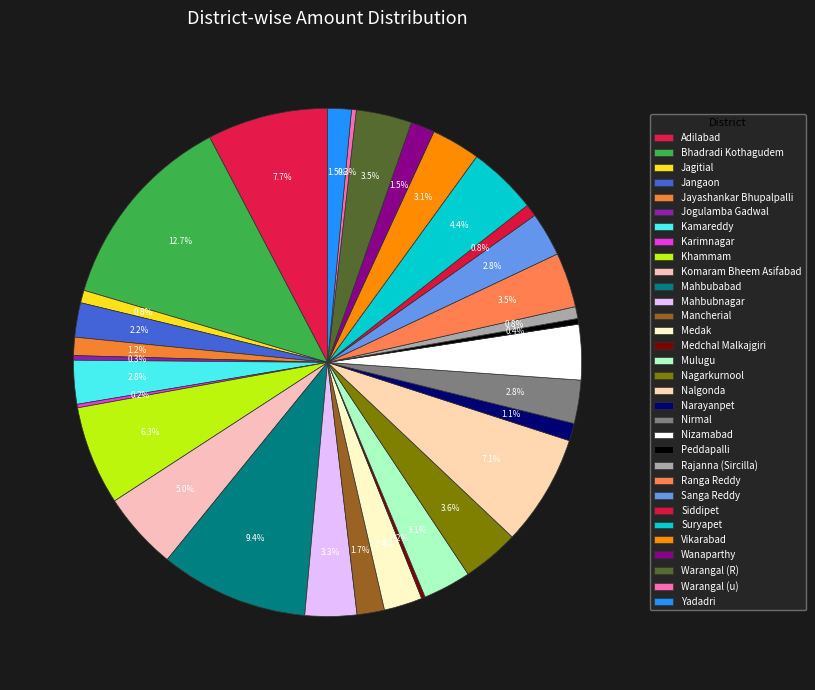

Is it true that Siddipet is 12% of the pie?

False